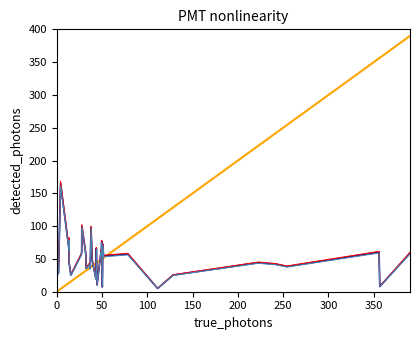

Is this an area chart (filled region under the line)?

No